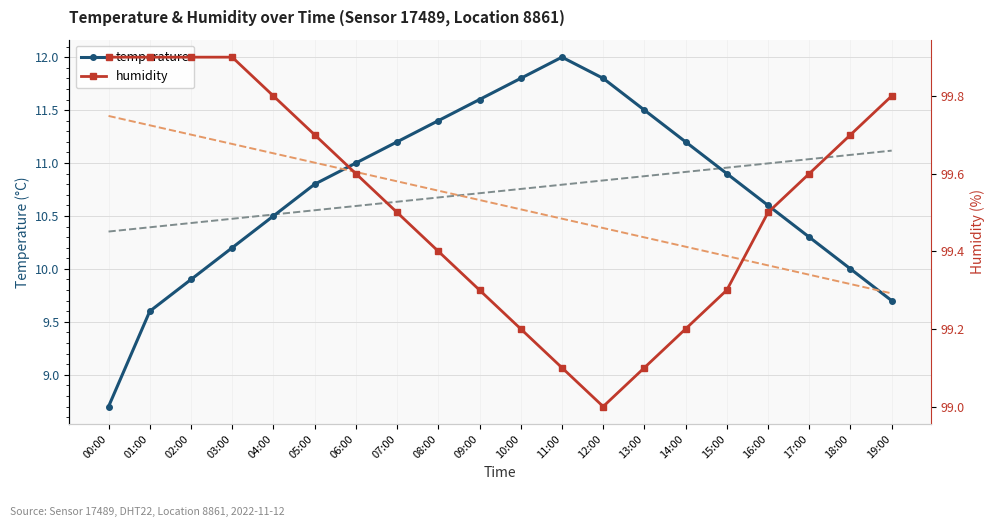

True or false: humidity trend has a value of 140.3 at 13:00.

False